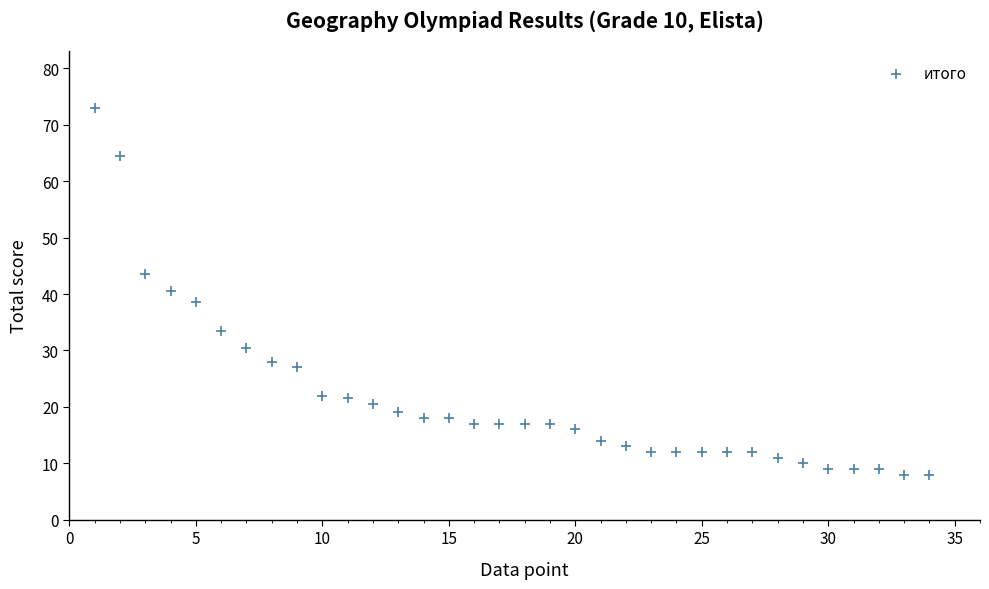

What is the range of X values (max minus min)?

33.0